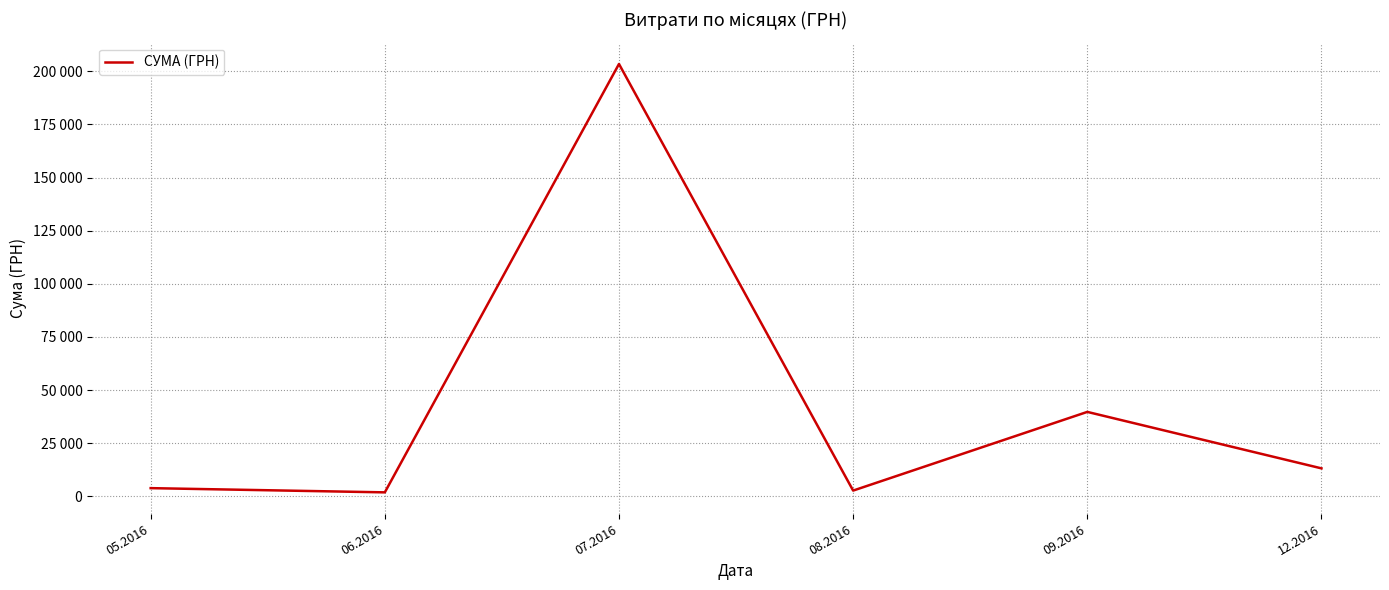

List the labels in order of value, smallest first.

06.2016, 08.2016, 05.2016, 12.2016, 09.2016, 07.2016